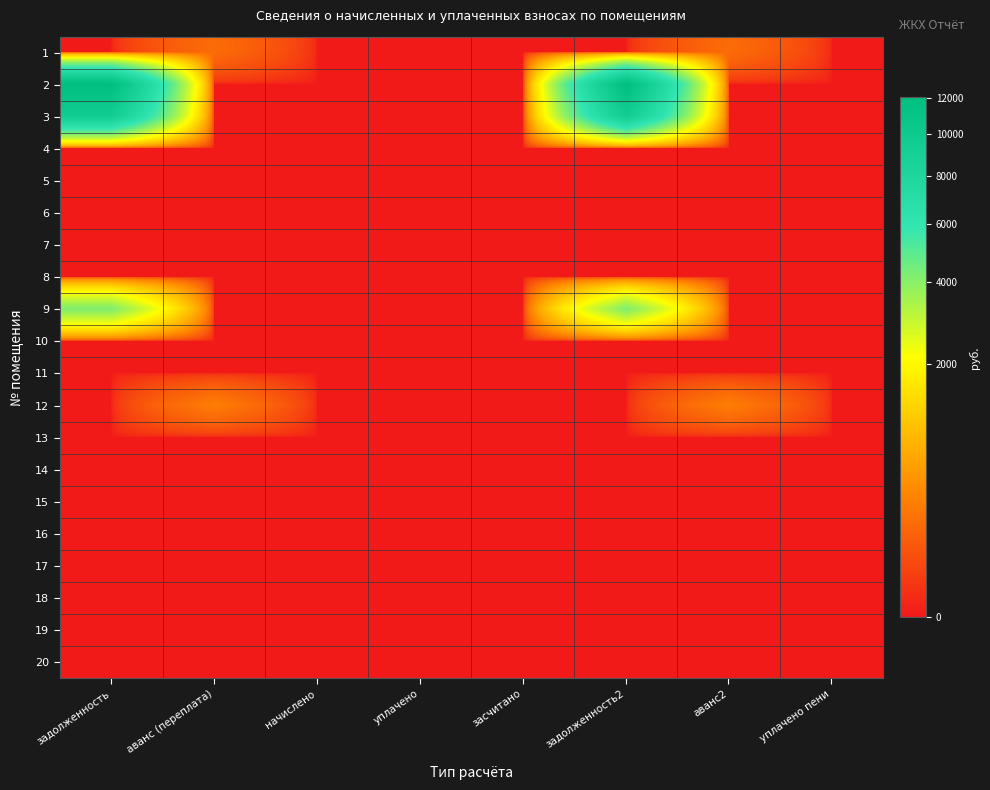

Which label corresponds to the largest value in the chart?

задолженность